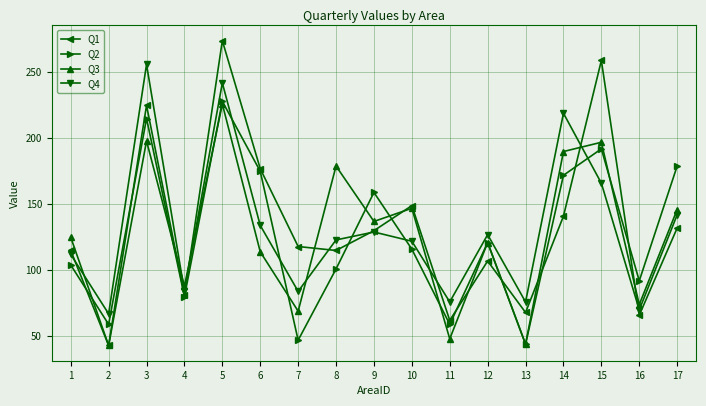

Where does the Q2 series first go above 116?

3